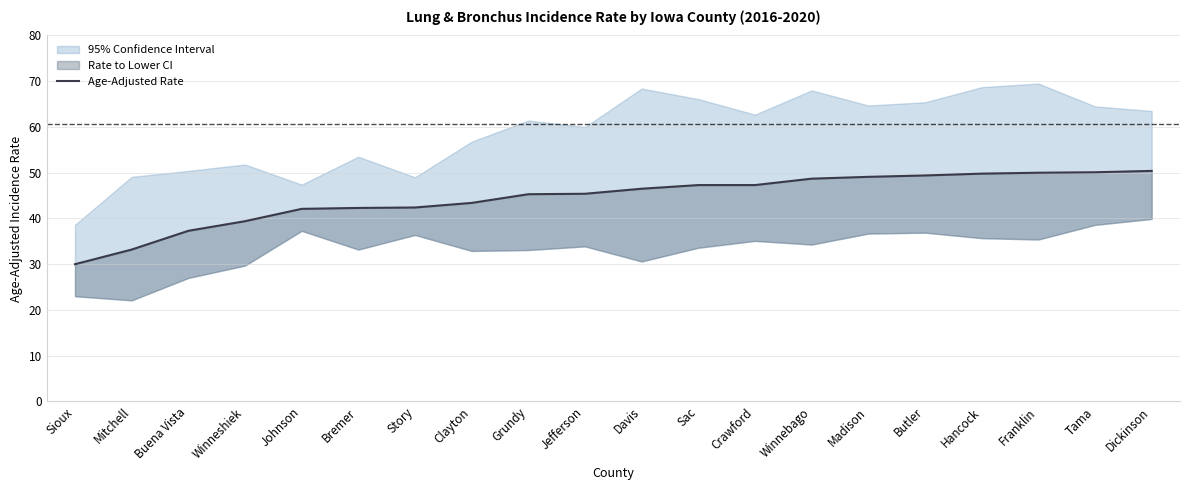

The value at Hancock is 30.4. True or false?

False